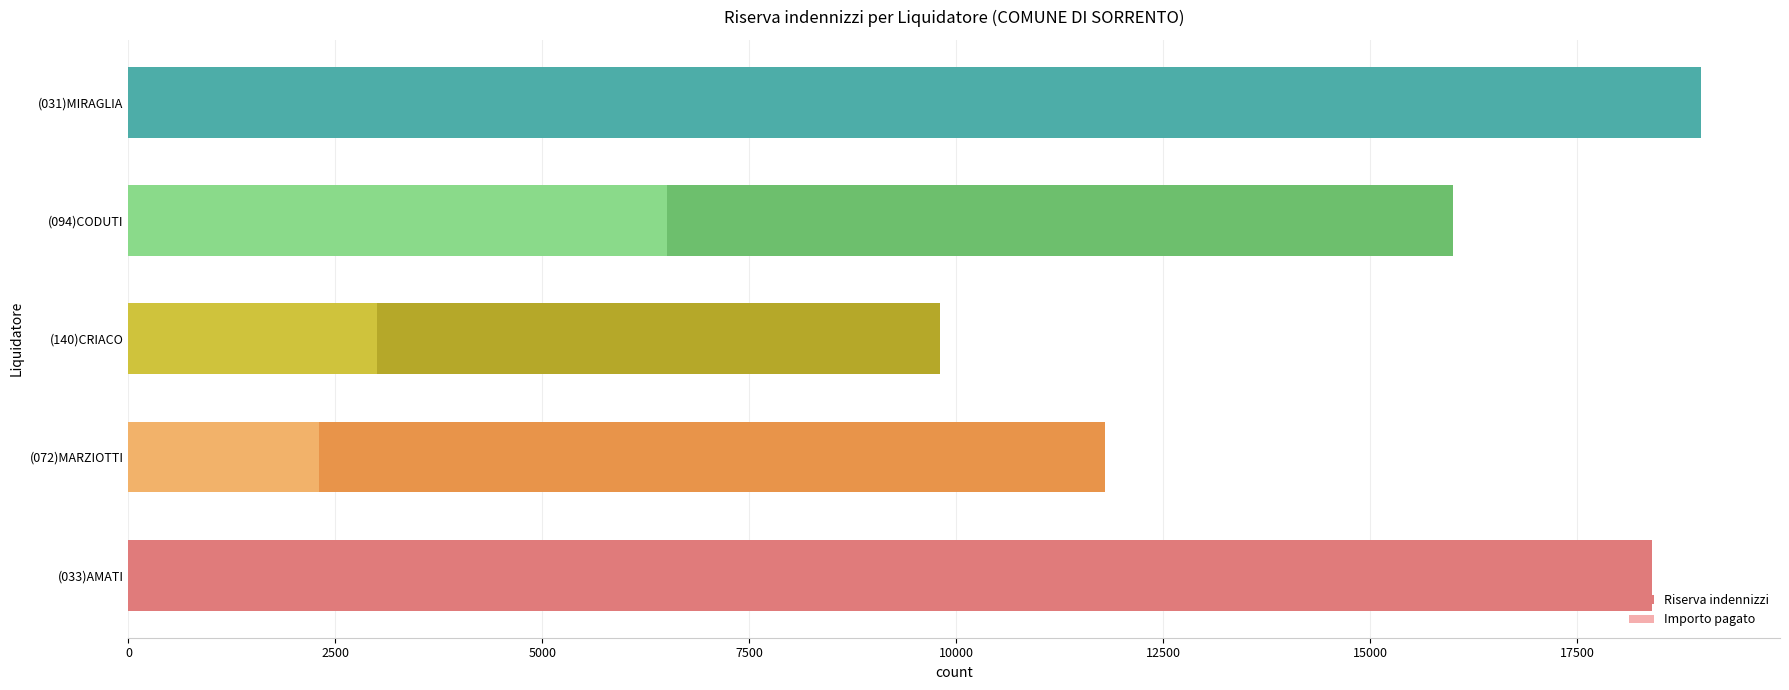

What is the difference between the Riserva indennizzi values at (033)AMATI and (072)MARZIOTTI?

6600